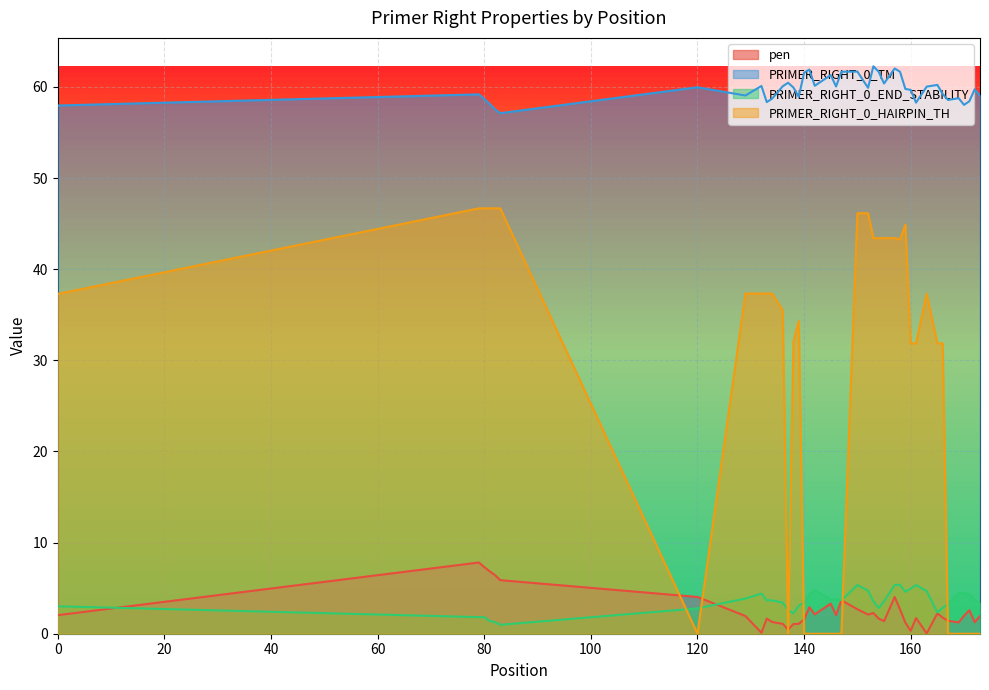

What is the greatest value displayed?

62.3